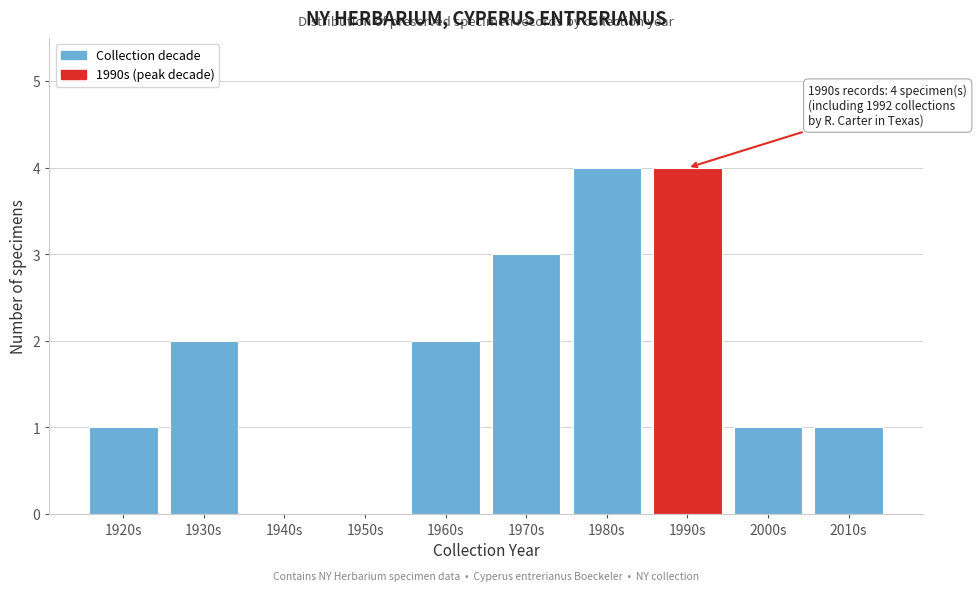

Reading right to left, extract all data points from this chart.

2010s=1	2000s=1	1990s=4	1980s=4	1970s=3	1960s=2	1950s=0	1940s=0	1930s=2	1920s=1